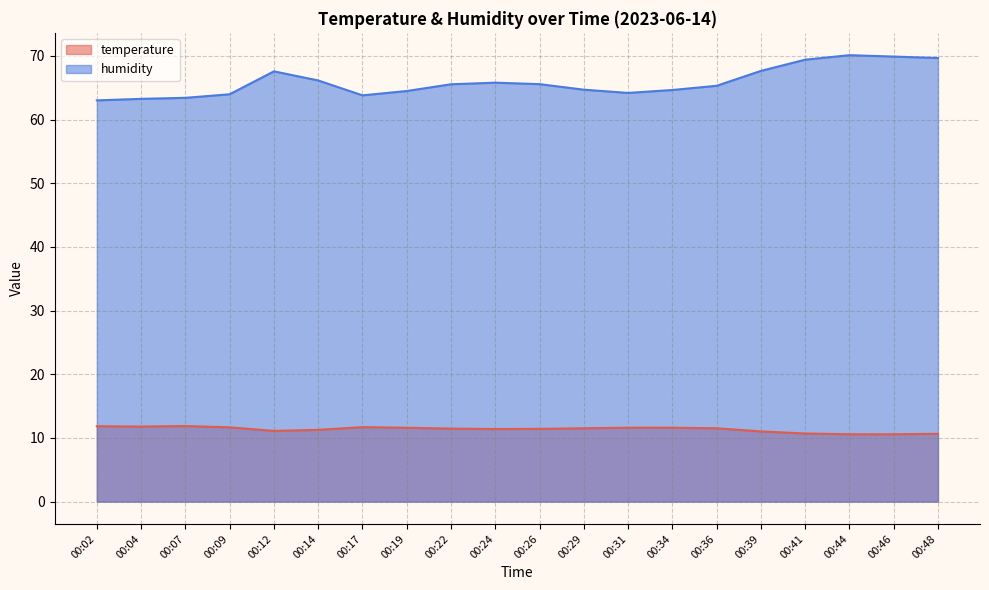

Where is the first local maximum for humidity?

00:12